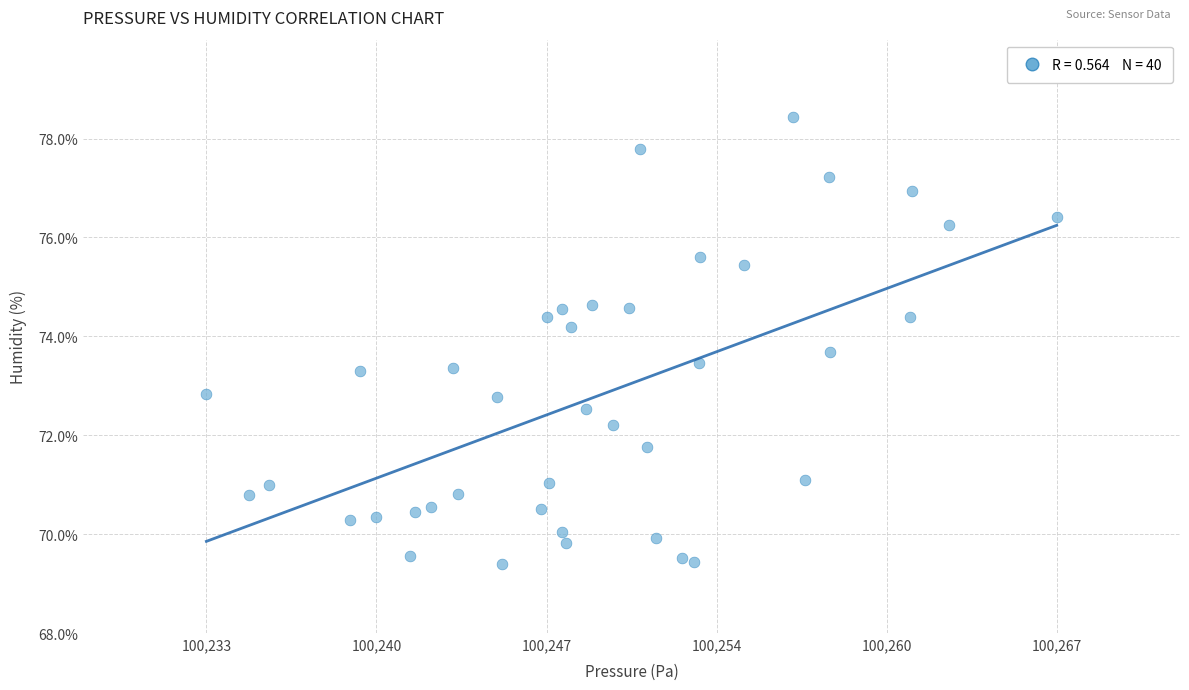

What is the range of X values (max minus min)?

34.5